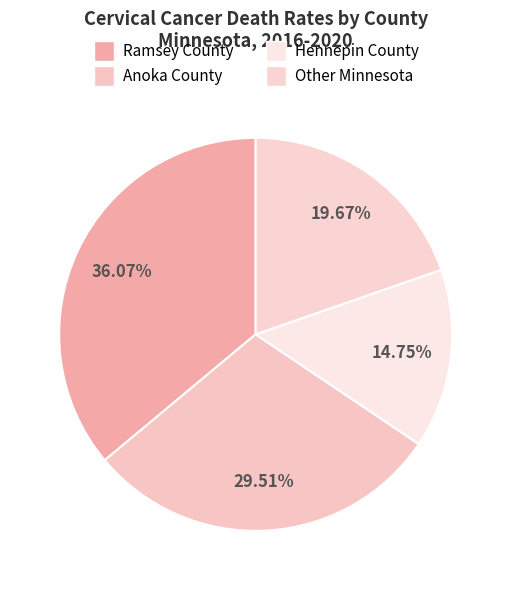

Is Ramsey County the majority of the pie?

No